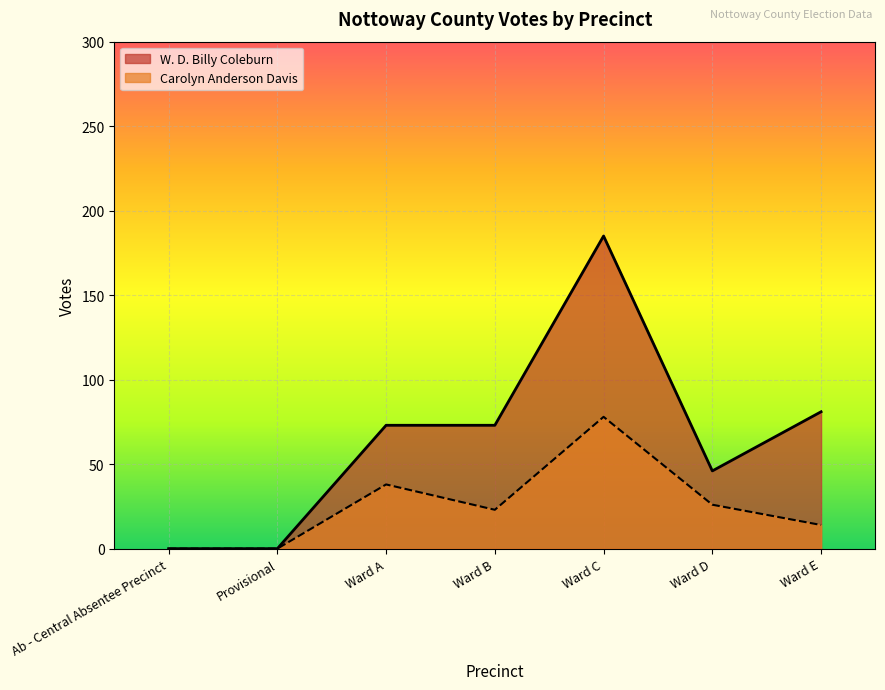

Reading left to right, list all the values displayed in this chart.

W. D. Billy Coleburn: 0	0	73	73	185	46	81
Carolyn Anderson Davis: 0	0	38	23	78	26	14